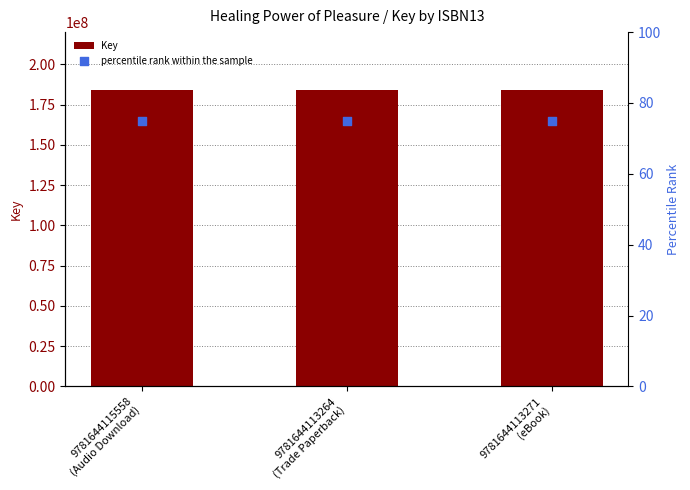

What is the total value across all series at 9781644115558
(Audio Download)?

184040095